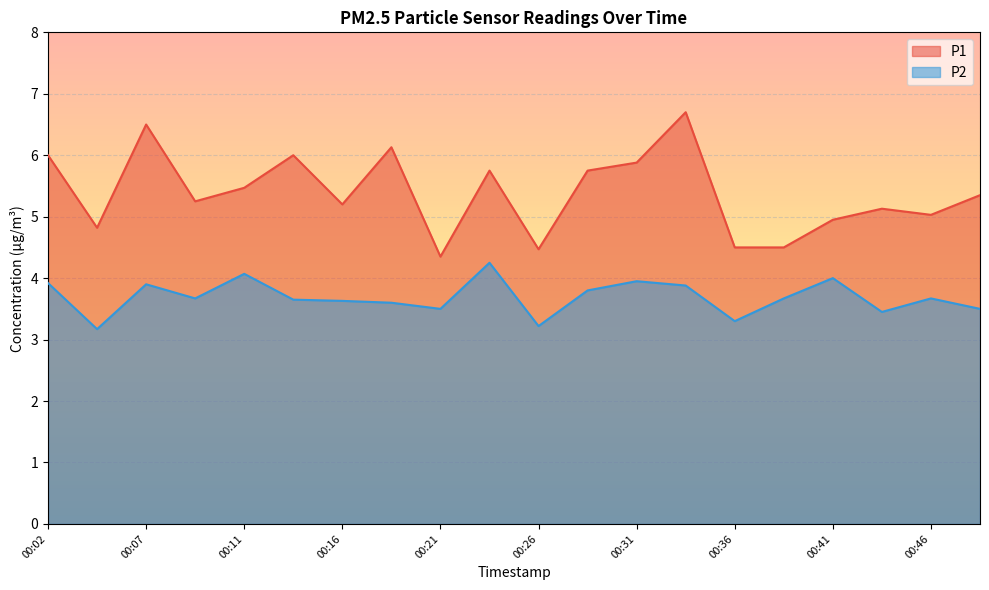

The P2 series shows 6.2 at 00:07. True or false?

False